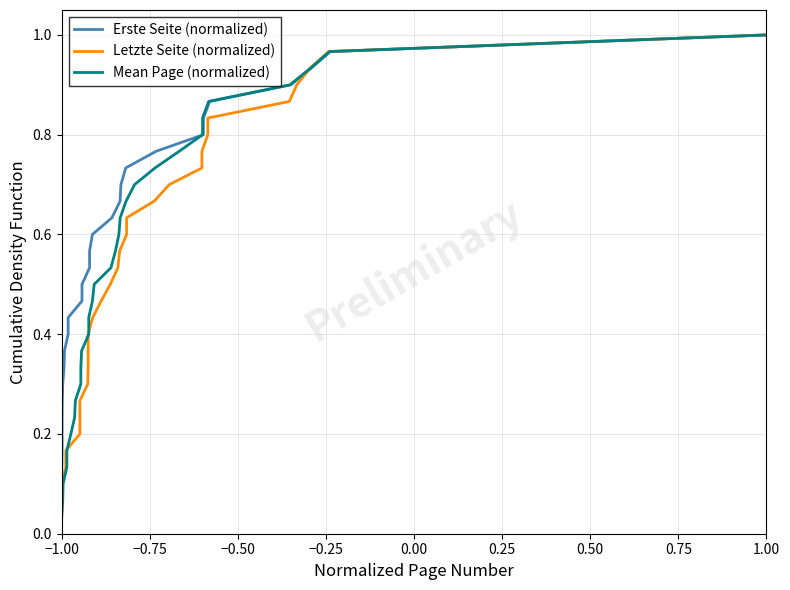

How many lines are shown in the chart?

3